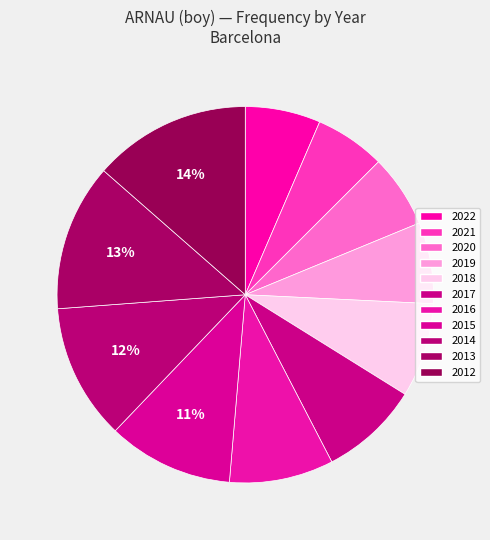

To the nearest percent, what is the combined percentage of 2013 and 2021?

19%